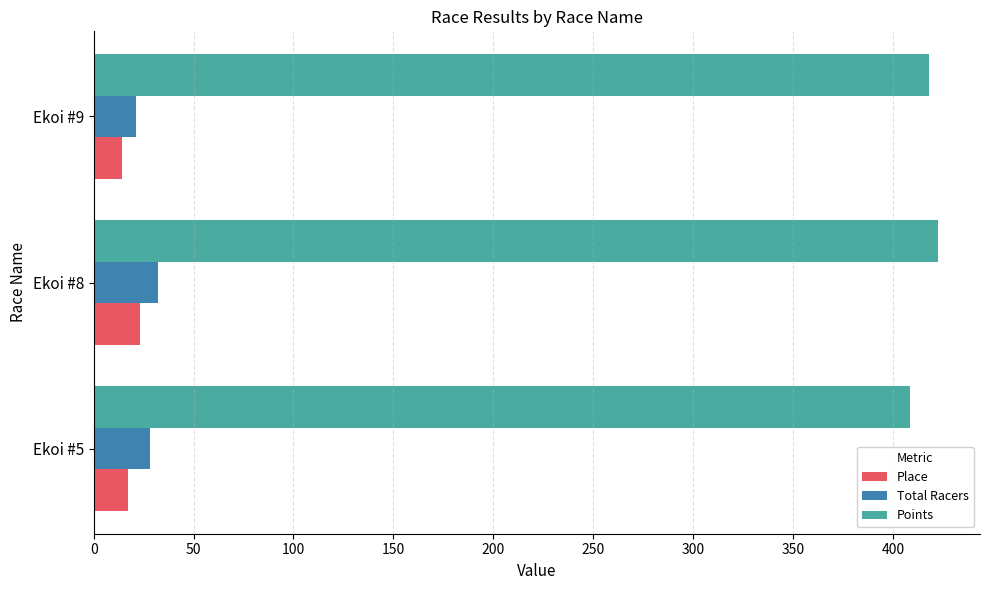

True or false: Total Racers has a value of 21.0 at Ekoi #9.

True